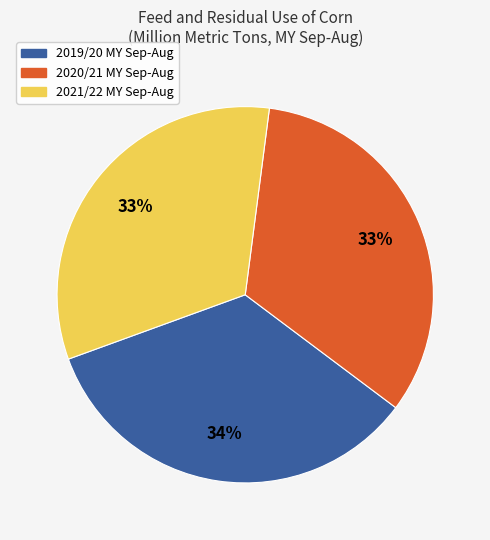

The 2020/21 MY Sep-Aug slice represents 33% of the pie. True or false?

True